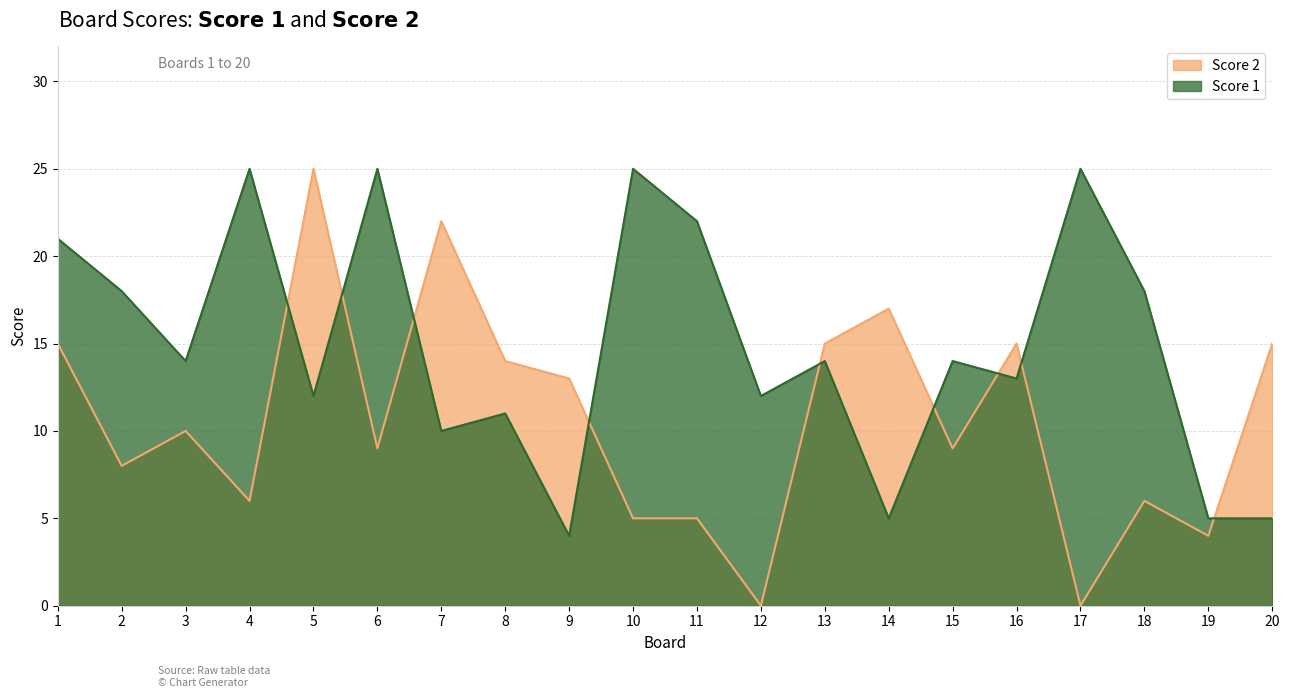

What is the total value across all series at 19?

9